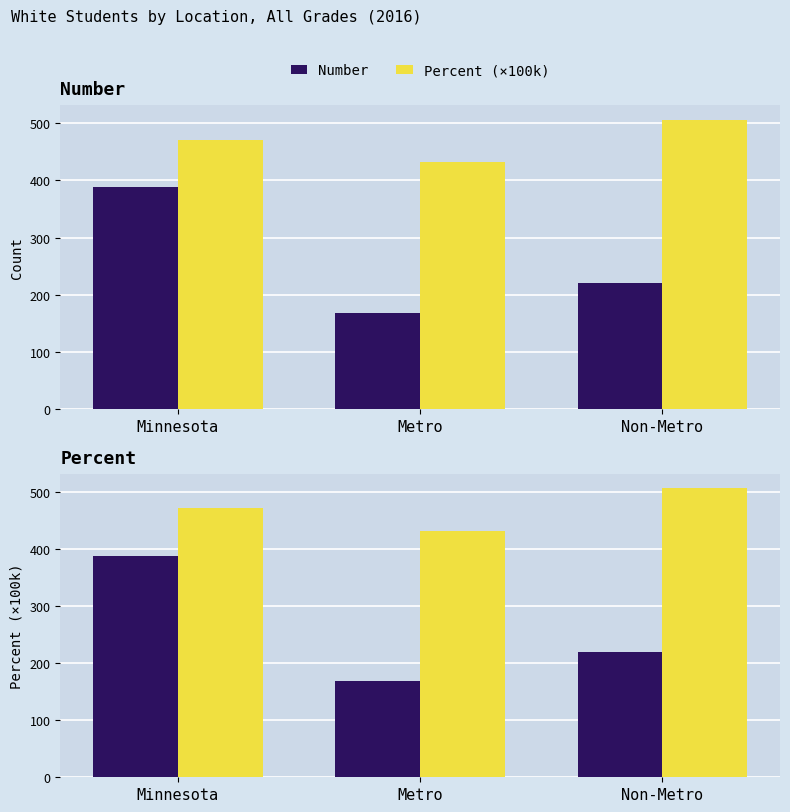

At how many categories does at least one series exceed 451?

2